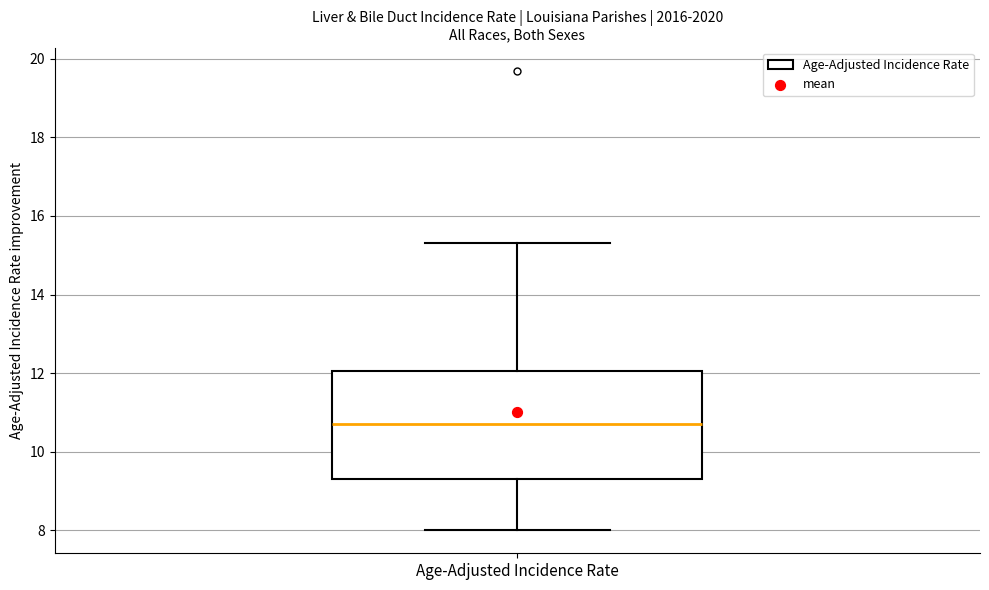

Transcribe this box plot: give where the median line is, the range the box spans, and where the two whiskers end, as read against the y-axis. The values are not printed on the chart, so give them approximately, as read against the axis.

median 10.8, box 9.4 to 12.0, whiskers 8.0 to 15.4